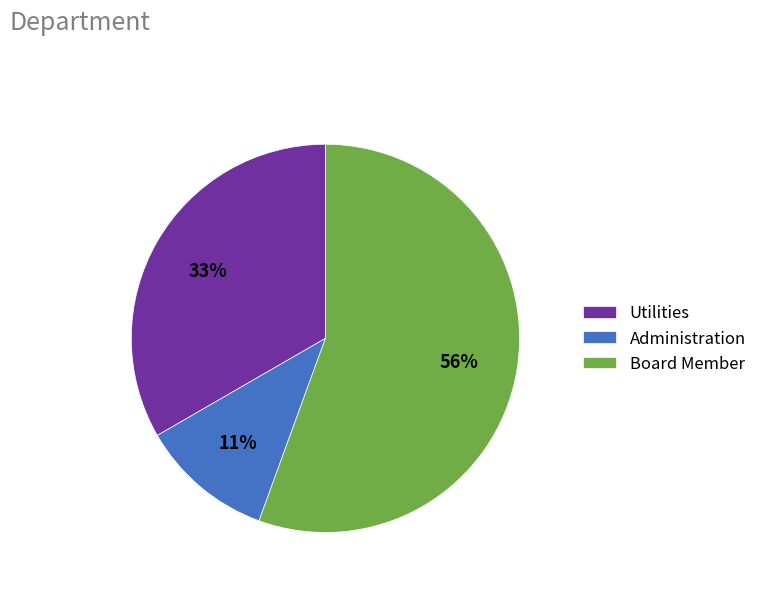

Between Administration and Utilities, which is larger?

Utilities